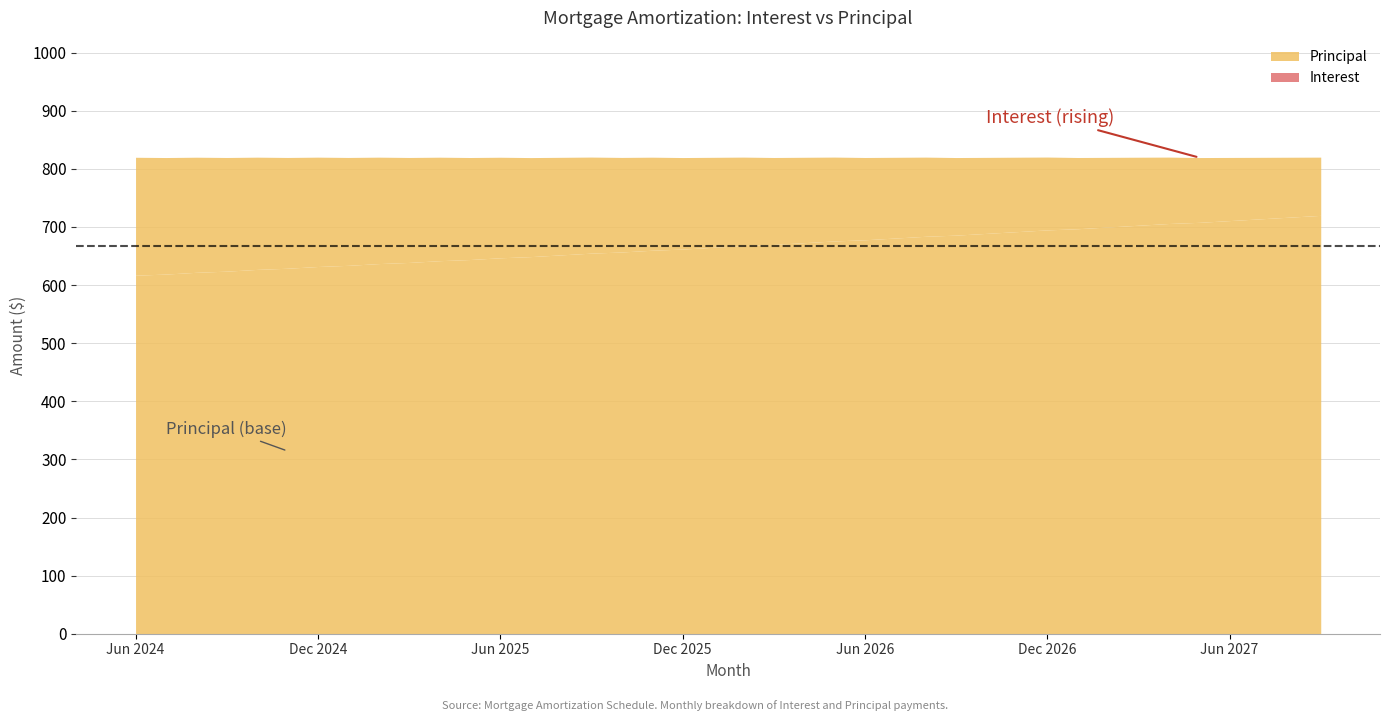

What is the label of the 19th point from the right?

Mar 2026